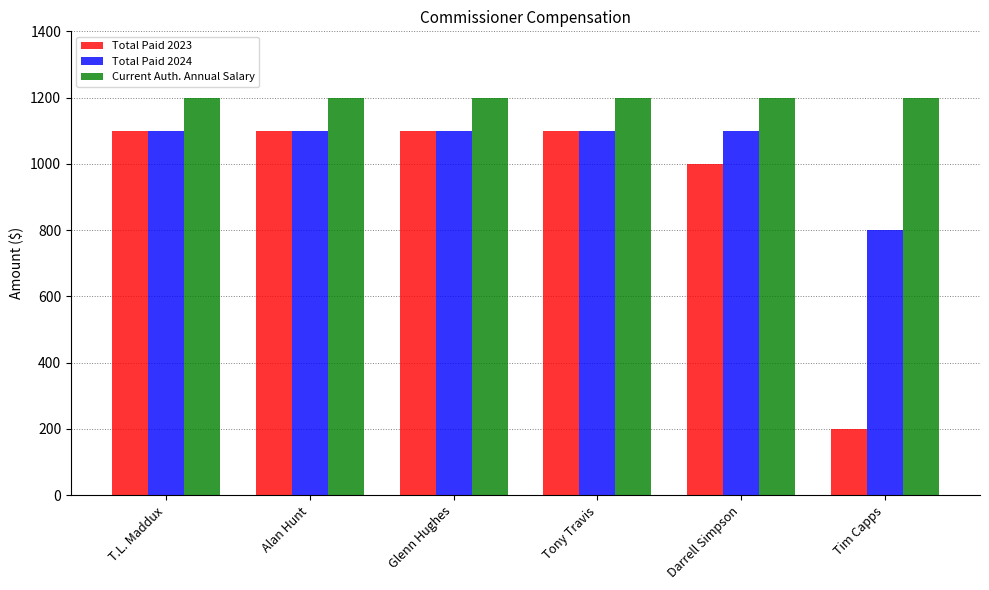

What is the total value across all series at Glenn Hughes?

3400